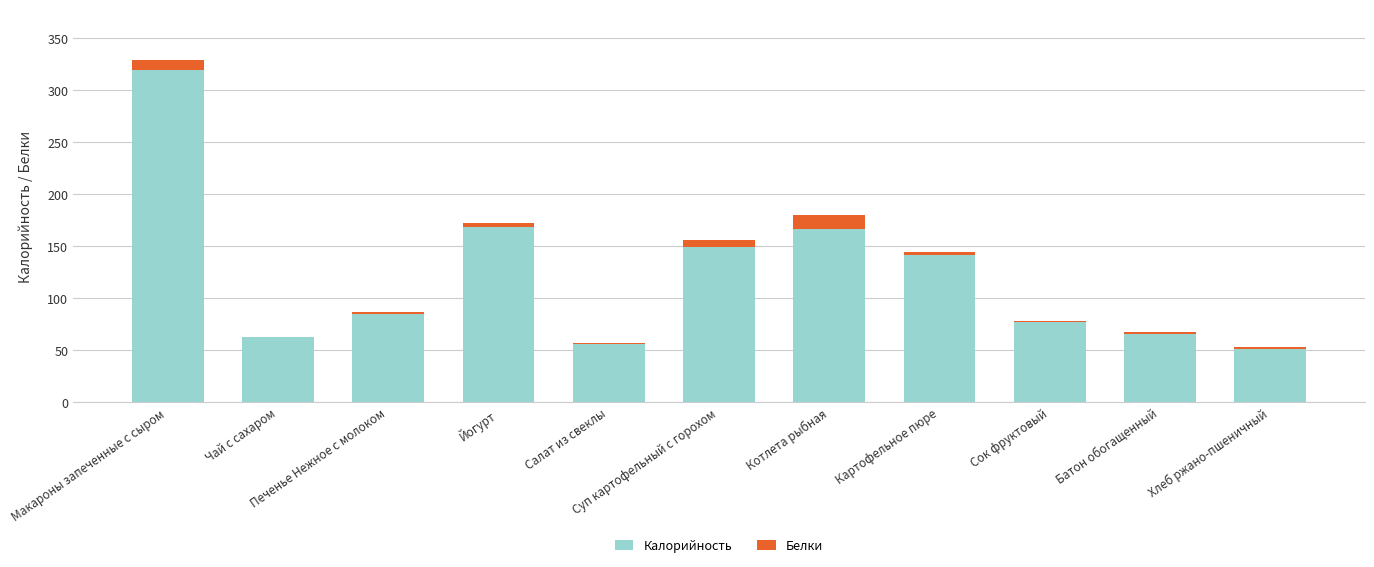

What is the sum of all Калорийность values?

1339.4